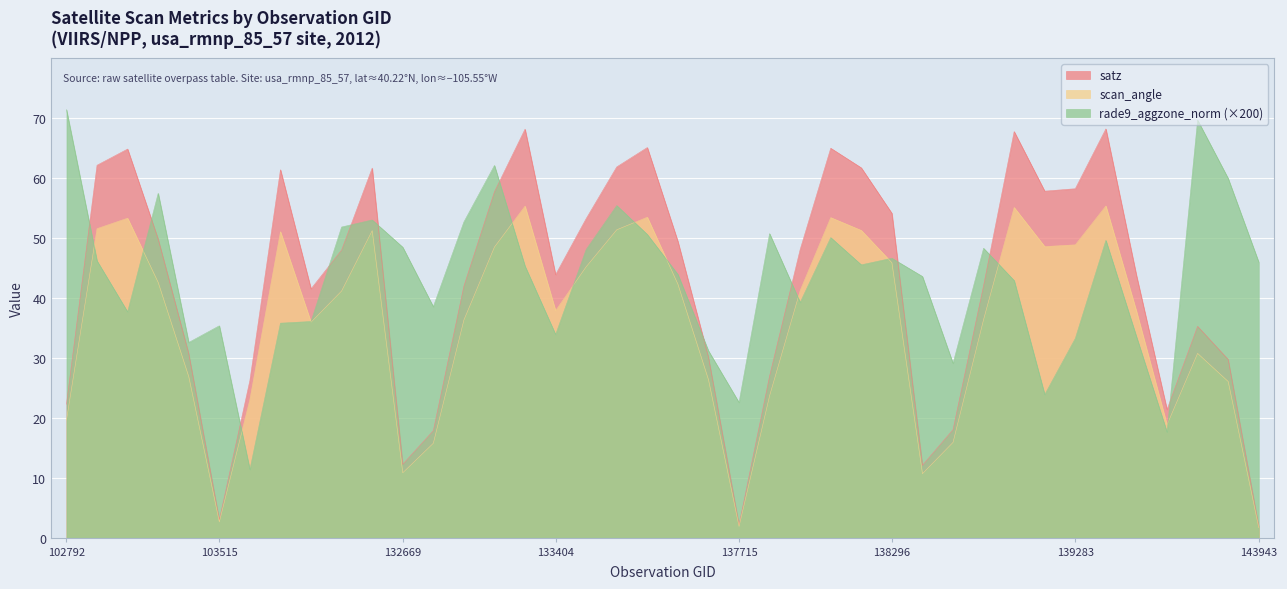

The rade9_aggzone_norm series shows 62.9 at 103868. True or false?

False